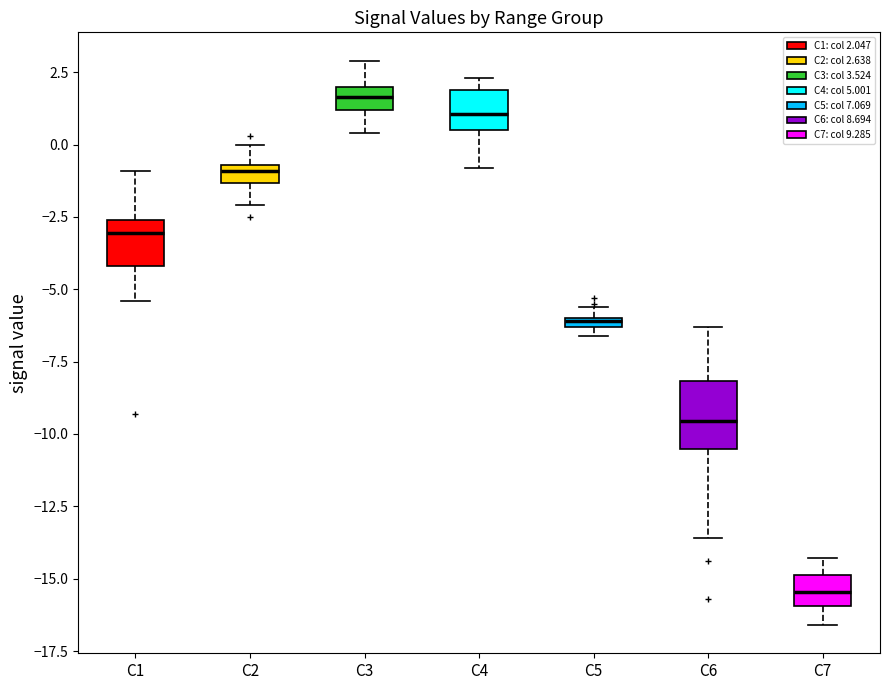

Which box's median line is the highest?

C3